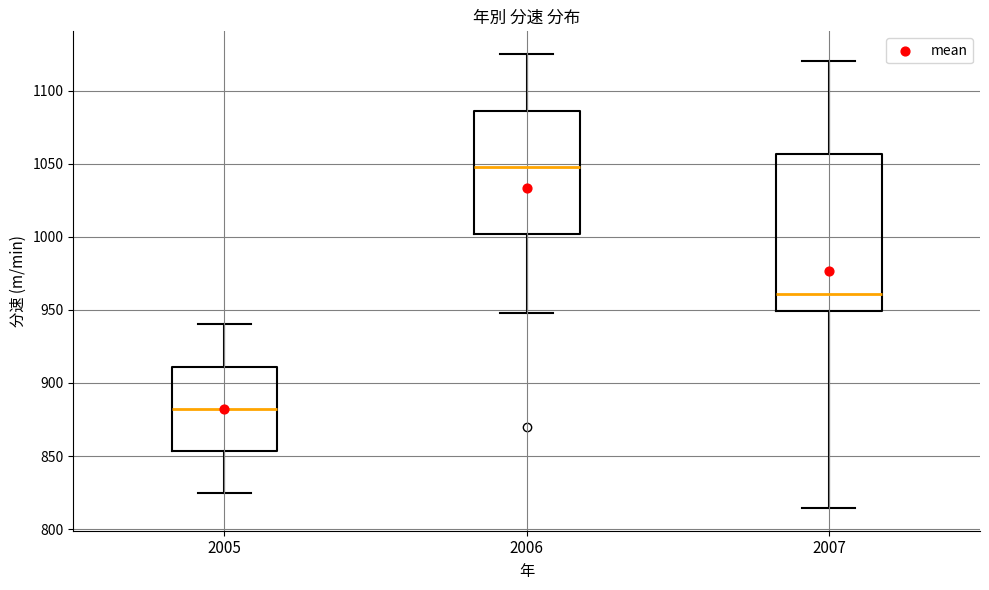

Which box is the tallest, from its lower edge to its upper edge?

2007